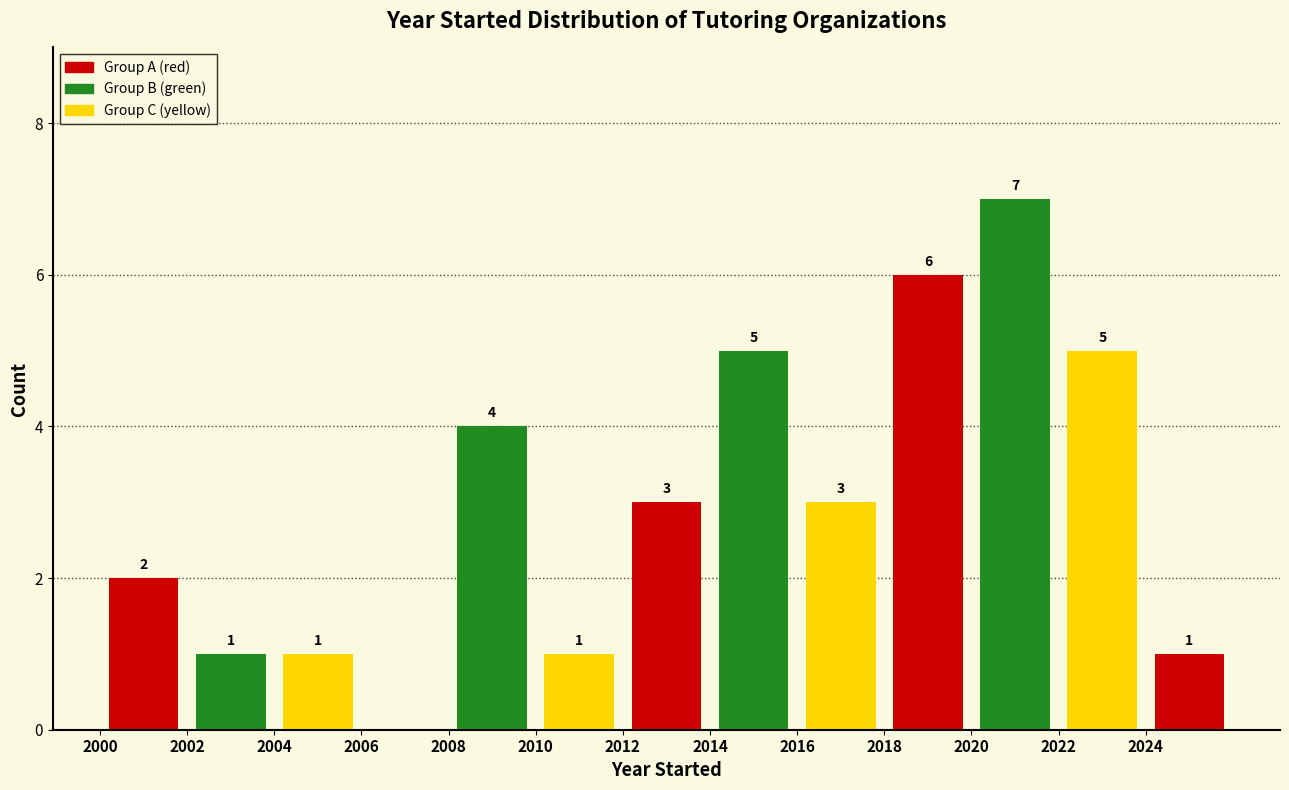

Which range on the x-axis has the tallest bar?

2020 to 2022